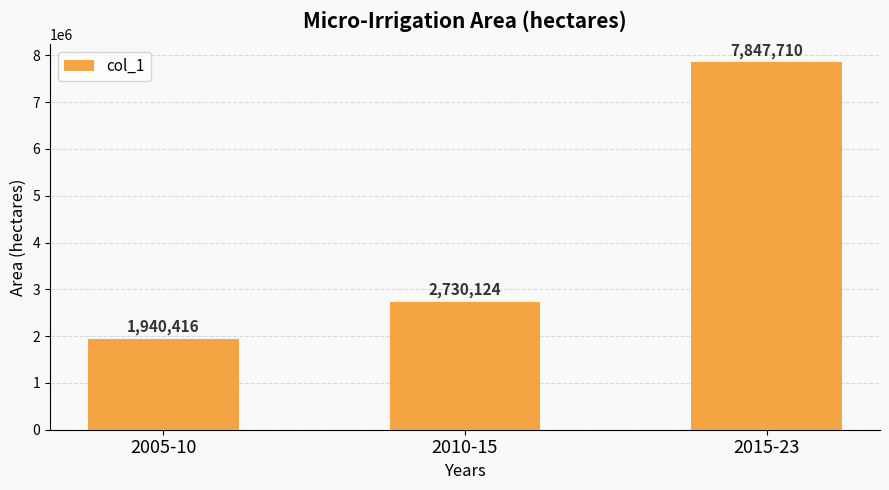

The chart shows a value of 1346958 at 2005-10. True or false?

False